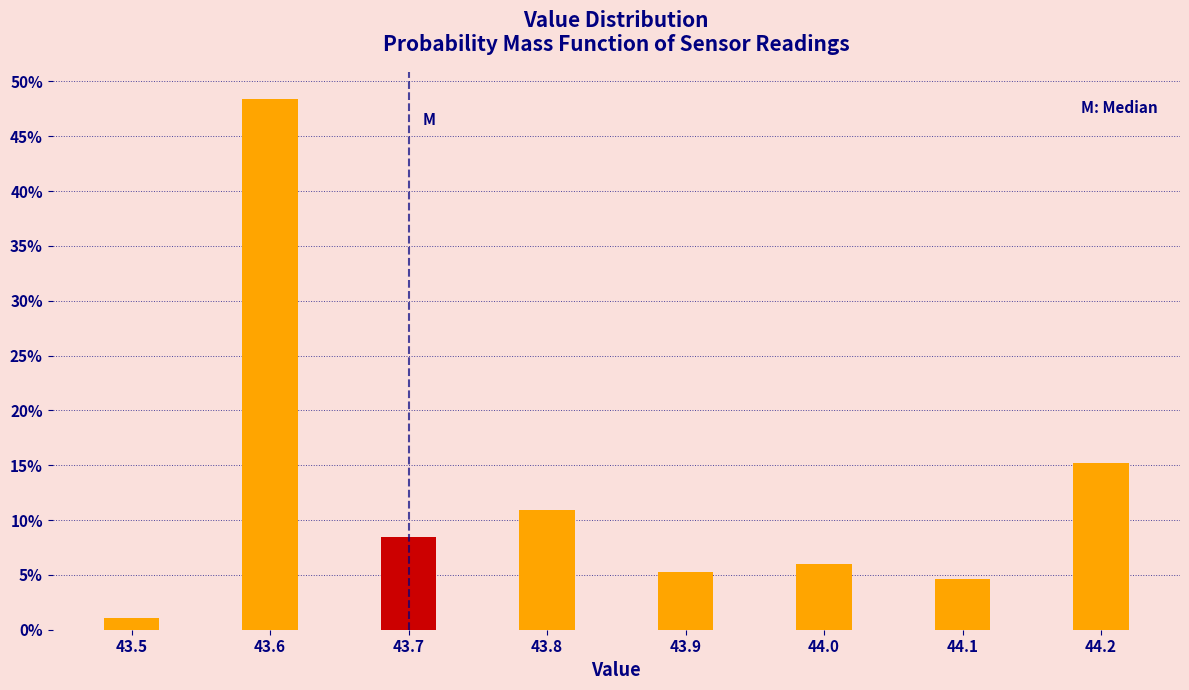

Reading left to right, list all the values displayed in this chart.

43.5=1.1	43.6=48.4	43.7=8.5	43.8=11.0	43.9=5.3	44.0=6.0	44.1=4.6	44.2=15.2